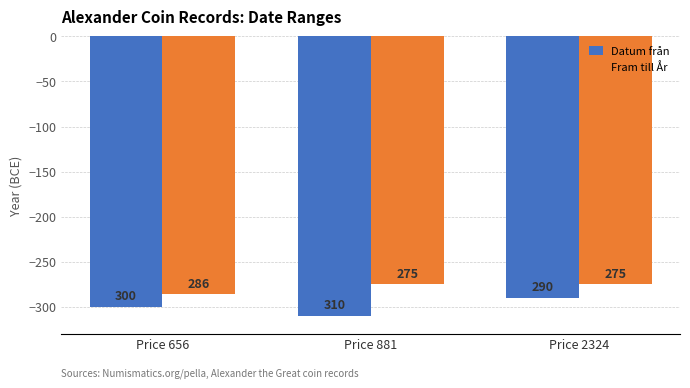

What are all the series names shown in the legend?

Datum från, Fram till År